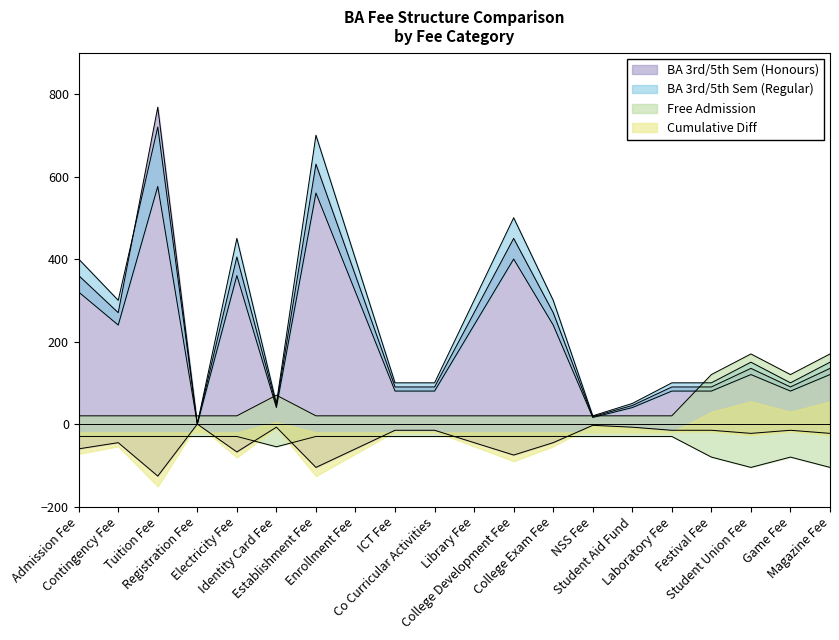

The Free Admission series shows 20.0 at Enrollment Fee. True or false?

True